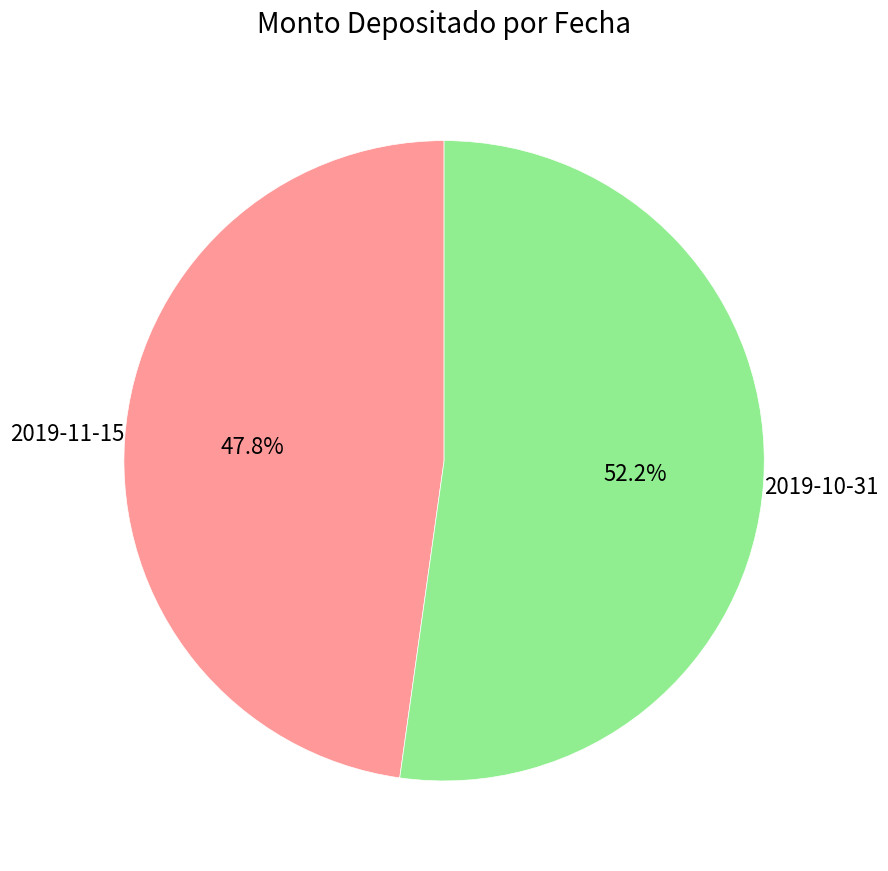

How many slices are in this pie chart?

2